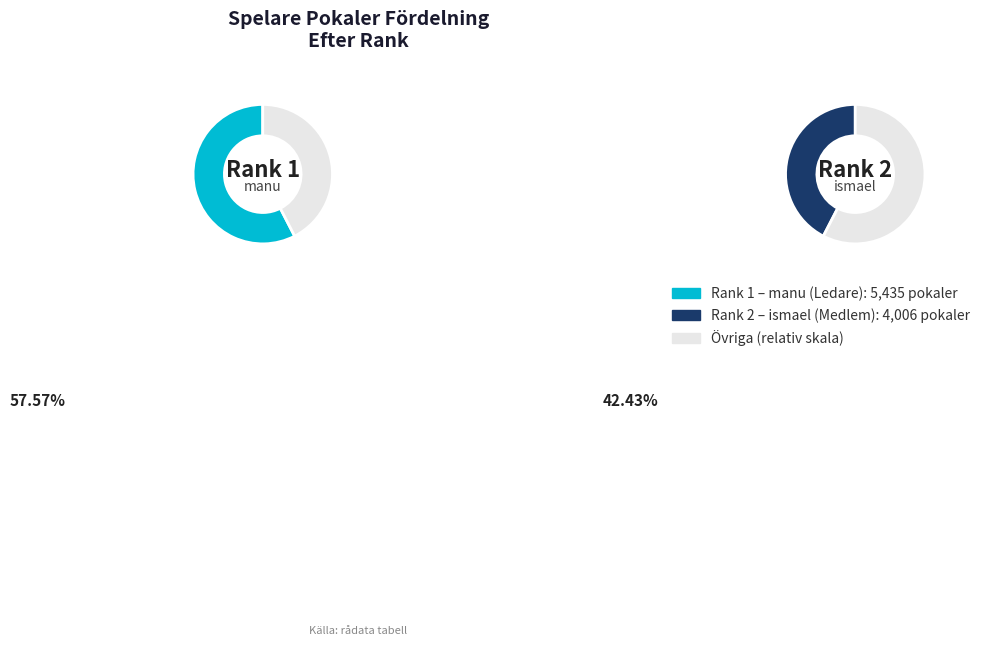

Which slice is the largest?

1